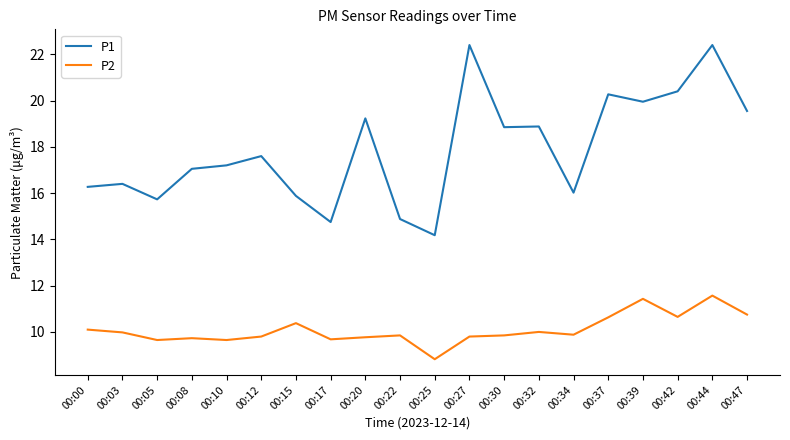

In P1, how many points are higher than both neighbors (excluding endpoints)?

7